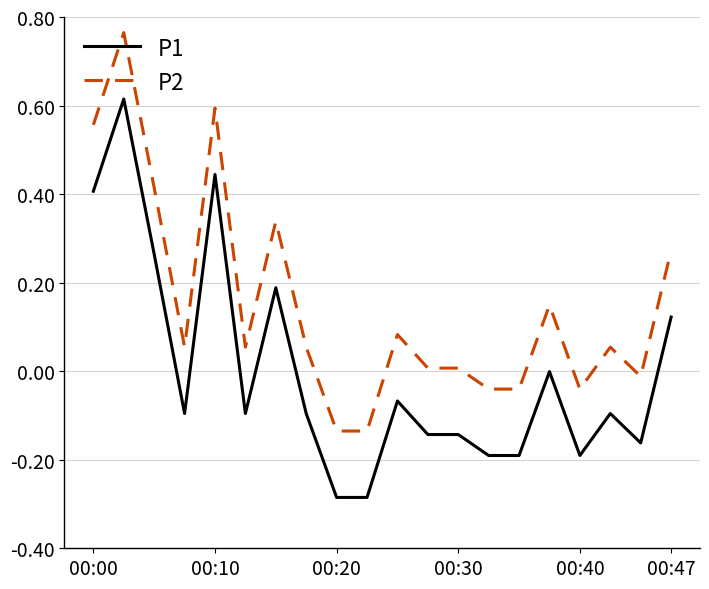

What are all the series names shown in the legend?

P1, P2